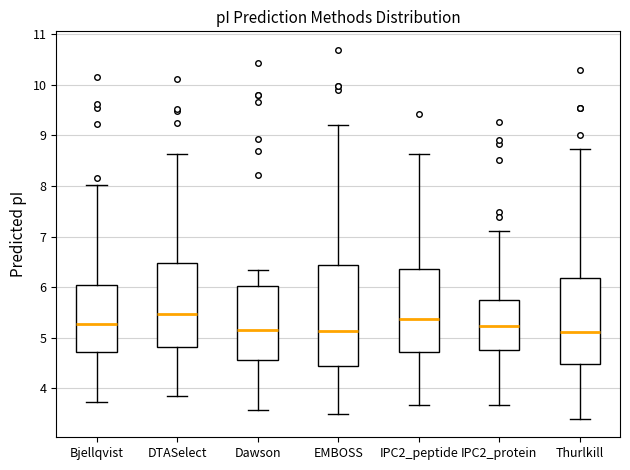

Comparing the boxes themselves (not the whiskers), which one is the tallest?

EMBOSS